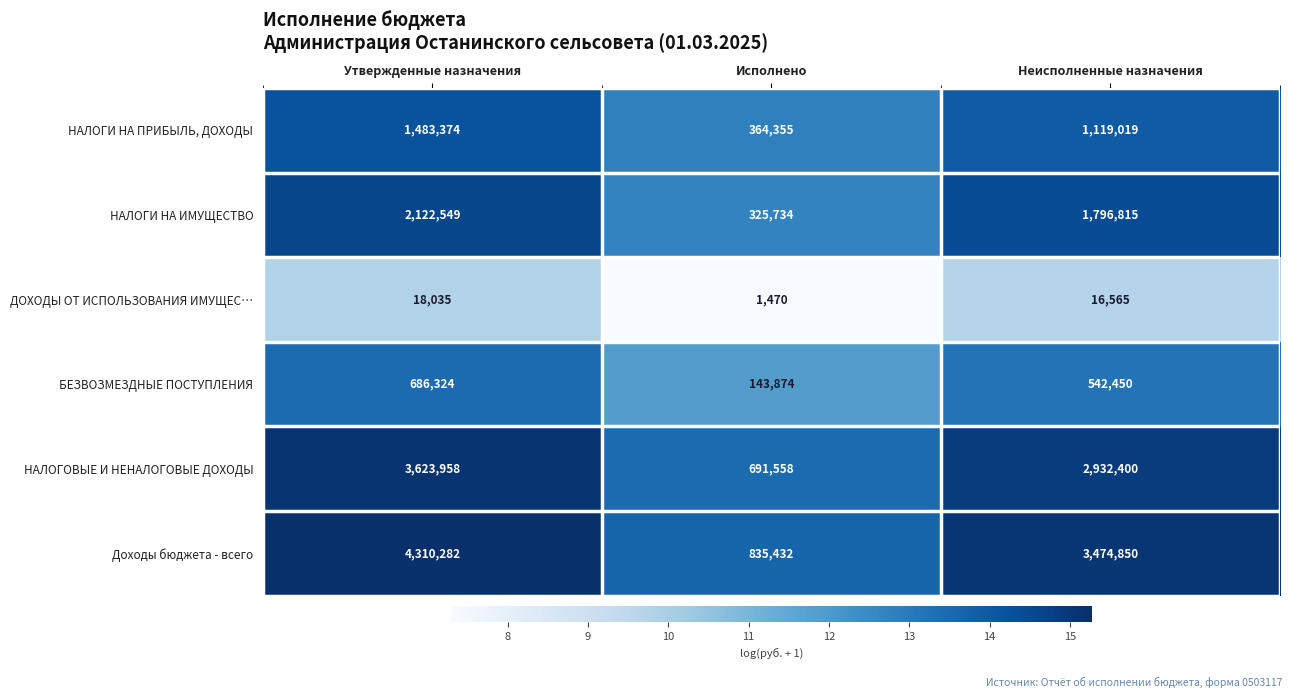

Reading right to left, transcribe all the data shown in this chart.

НАЛОГИ НА ПРИБЫЛЬ, ДОХОДЫ: 1119019	364355	1483374
НАЛОГИ НА ИМУЩЕСТВО: 1796815	325734	2122549
ДОХОДЫ ОТ ИСПОЛЬЗОВАНИЯ ИМУЩЕС…: 16565	1470	18035
БЕЗВОЗМЕЗДНЫЕ ПОСТУПЛЕНИЯ: 542450	143874	686324
НАЛОГОВЫЕ И НЕНАЛОГОВЫЕ ДОХОДЫ: 2932400	691558	3623958
Доходы бюджета - всего: 3474850	835432	4310282